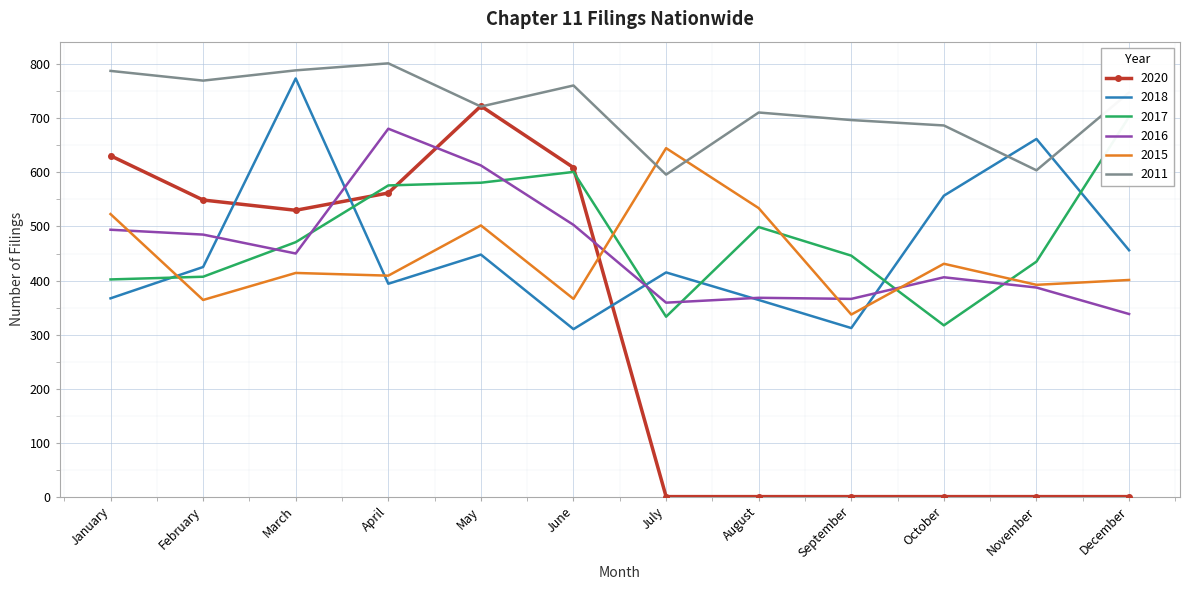

Read the 2017 value at September, to the nearest 5.

445